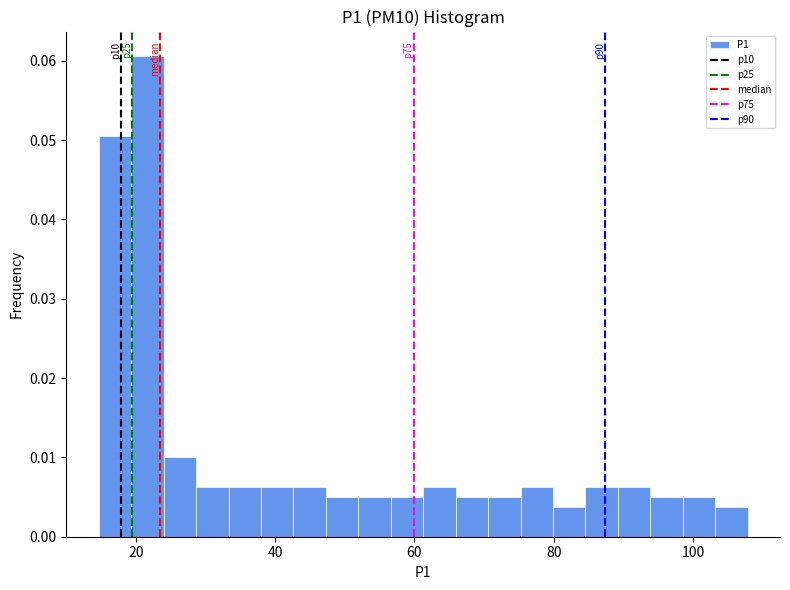

Around what value on the x-axis is the tallest bar? Give the approximate position of its centre, as read against the axis.

22